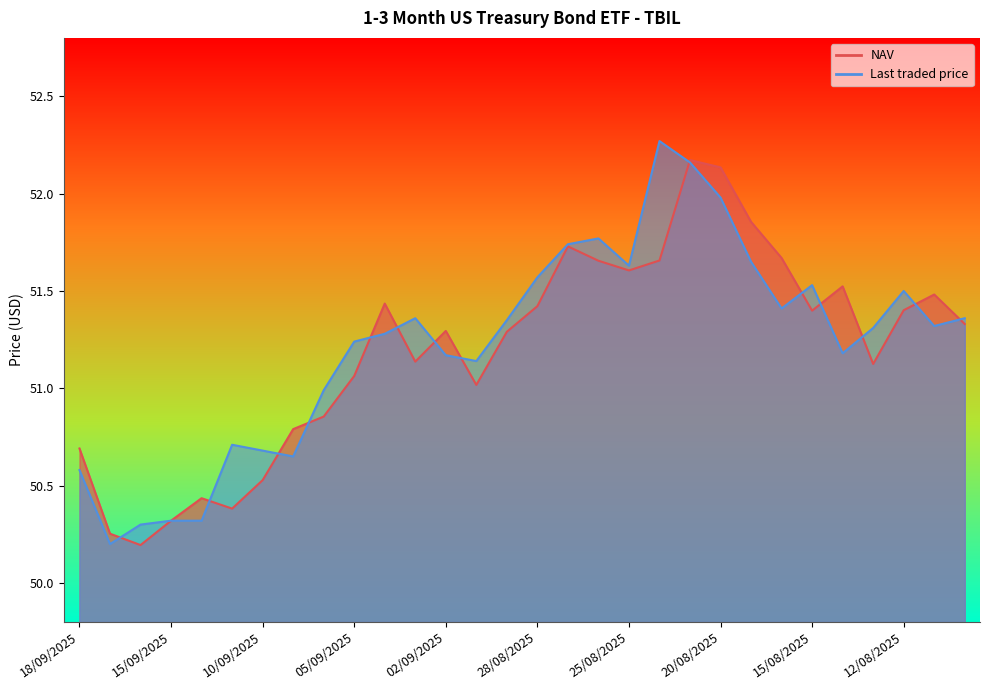

Is it true that Last traded price equals 50.3 at 15/09/2025?

True